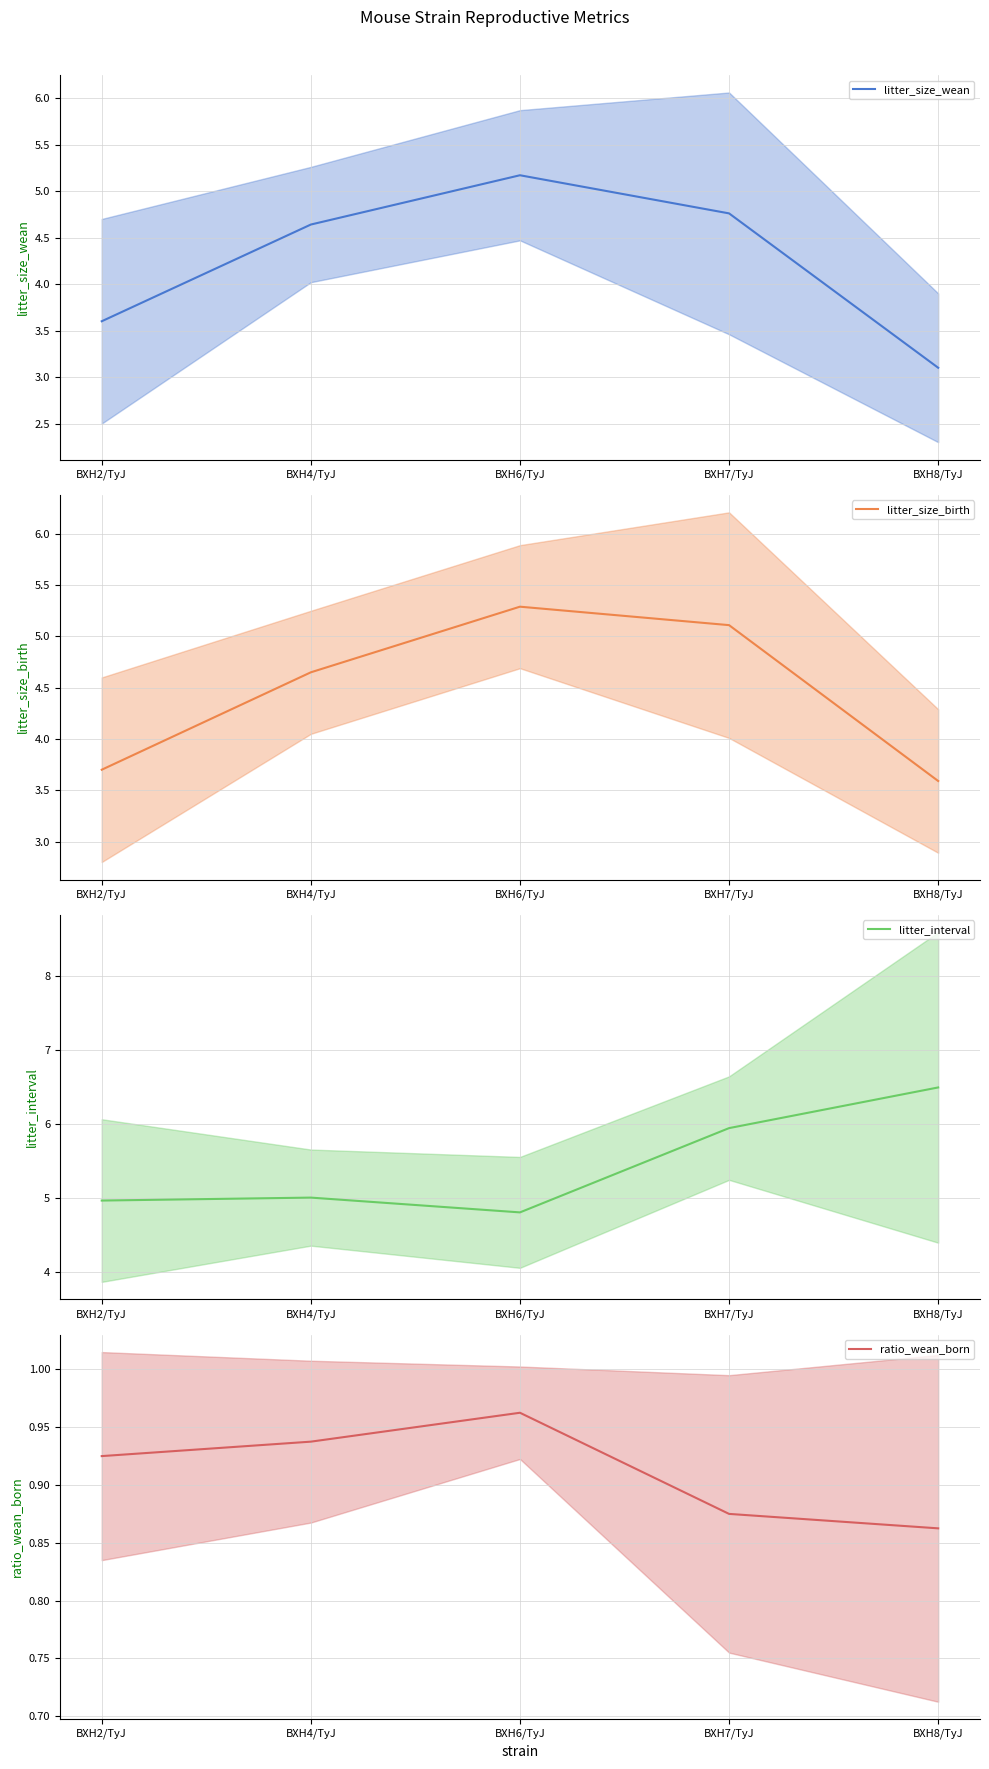

Which series has the largest total across all categories?

litter_interval